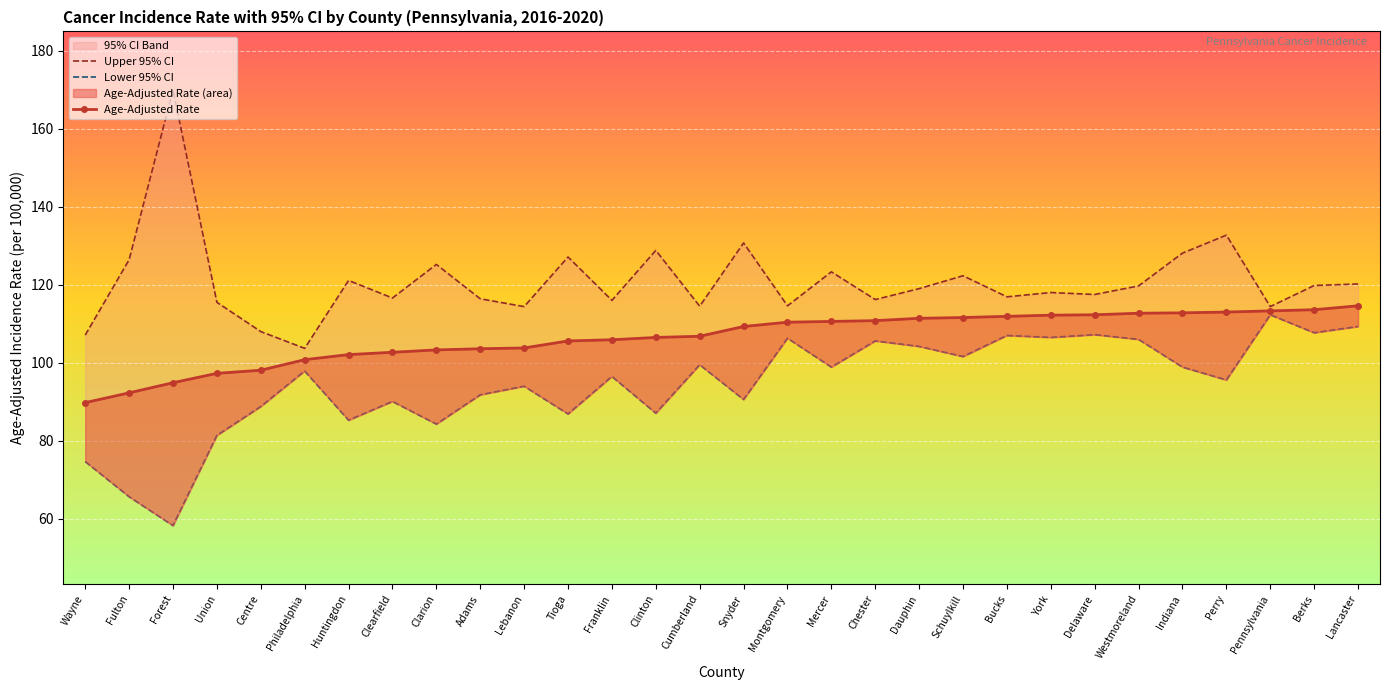

True or false: Upper 95% CI has more than 2 interior local peaks.

True